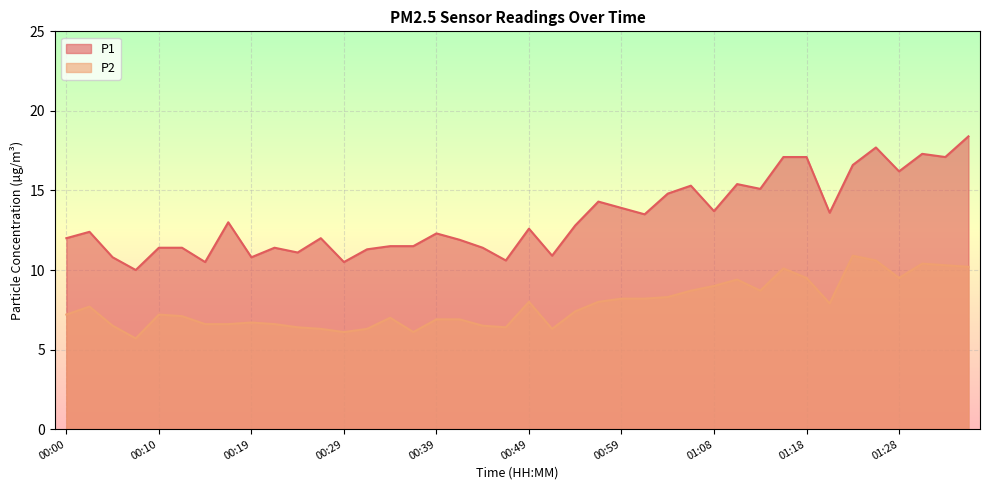

What is the maximum value for P2?

10.9